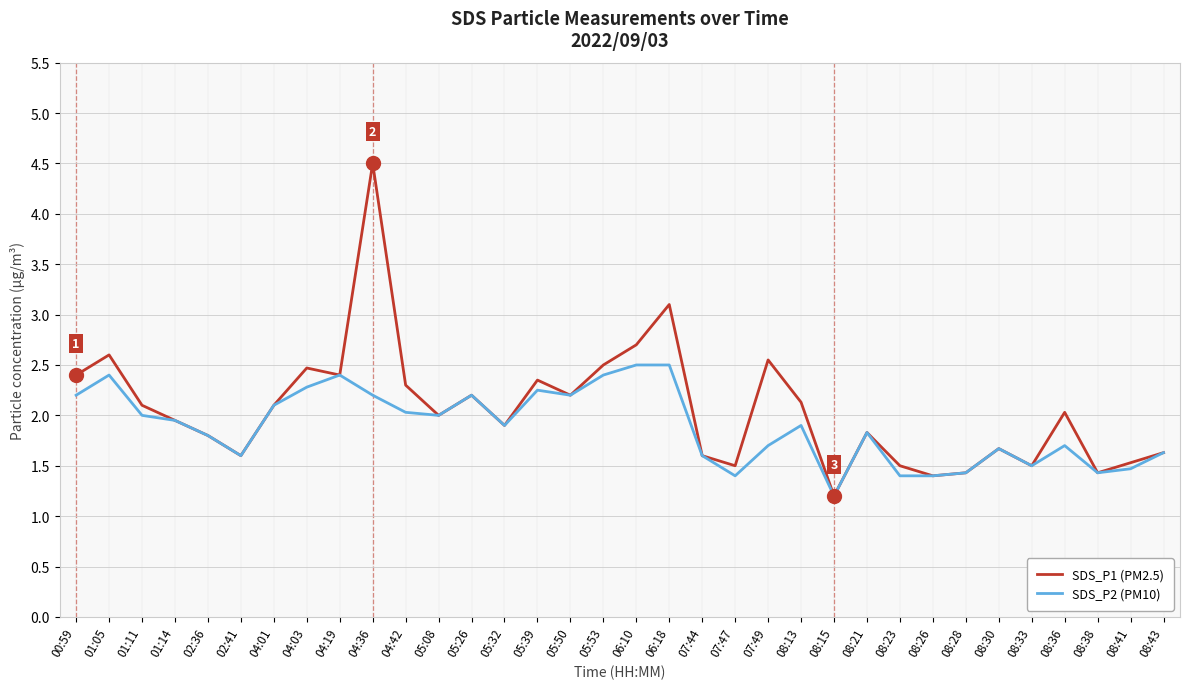

Is it true that SDS_P2 (PM10) equals 1.9 at 01:14?

True